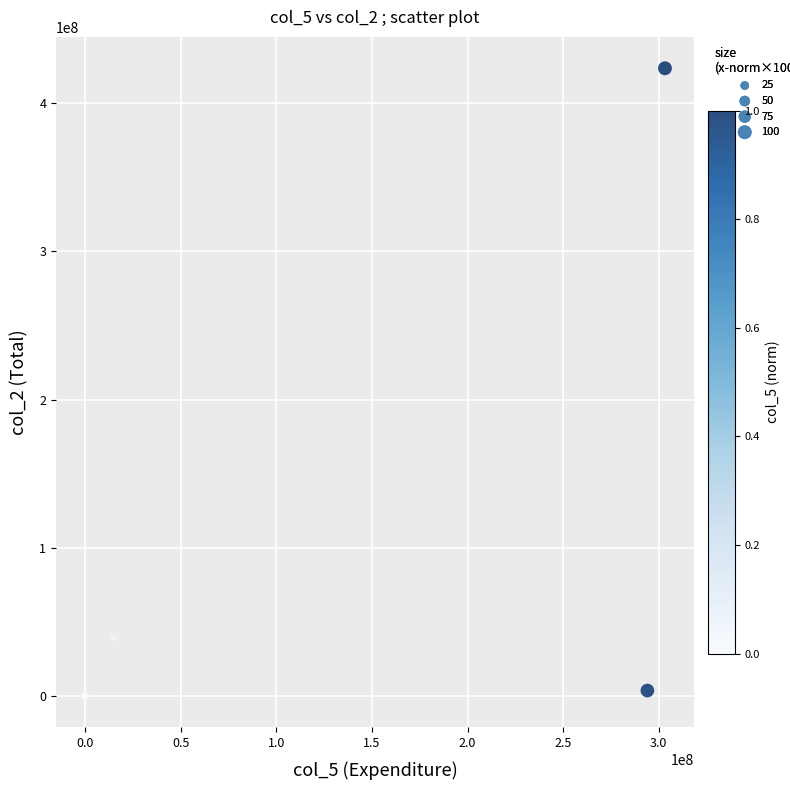

What Y value in the scatter plot is closest to 211800603?

39312245